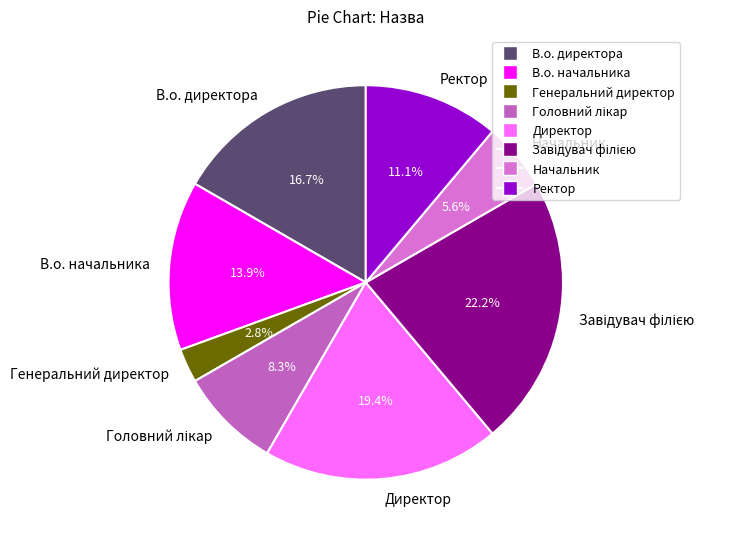

Which has a higher value, Генеральний директор or В.о. начальника?

В.о. начальника